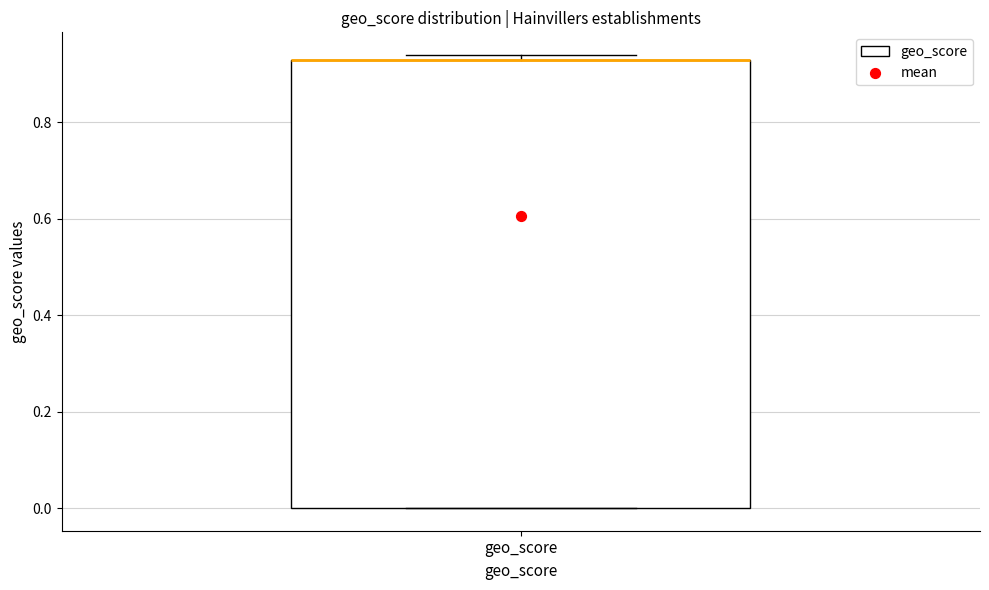

Where is the lower edge of the box for geo_score on the y-axis? The values are not printed on the chart, so give them approximately, as read against the axis.

0.00